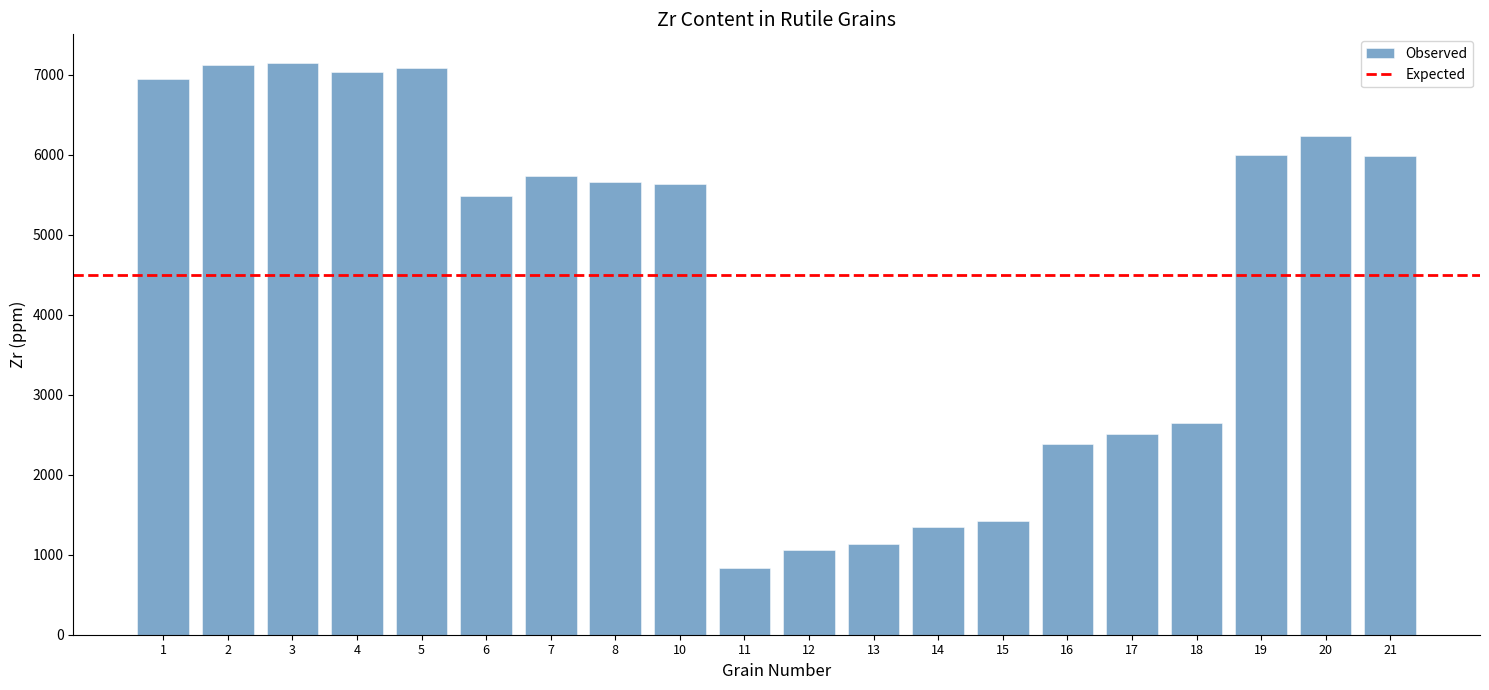

How many distinct data groups are displayed?

1